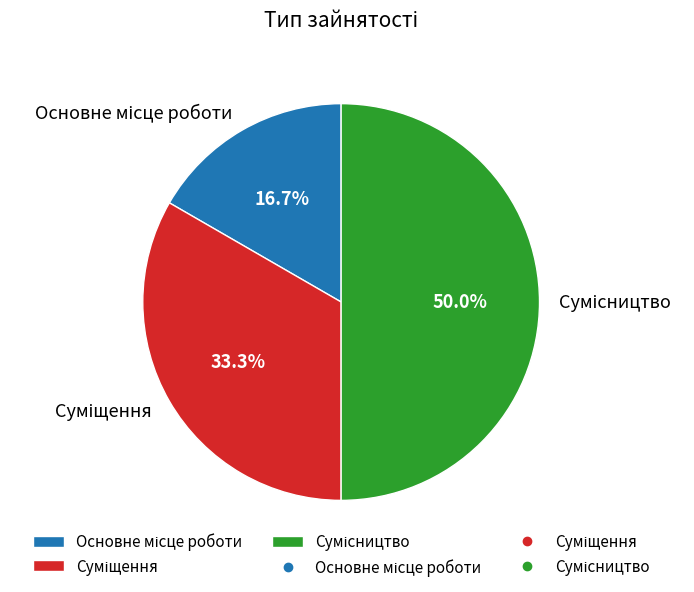

Does any single category account for the majority?

No